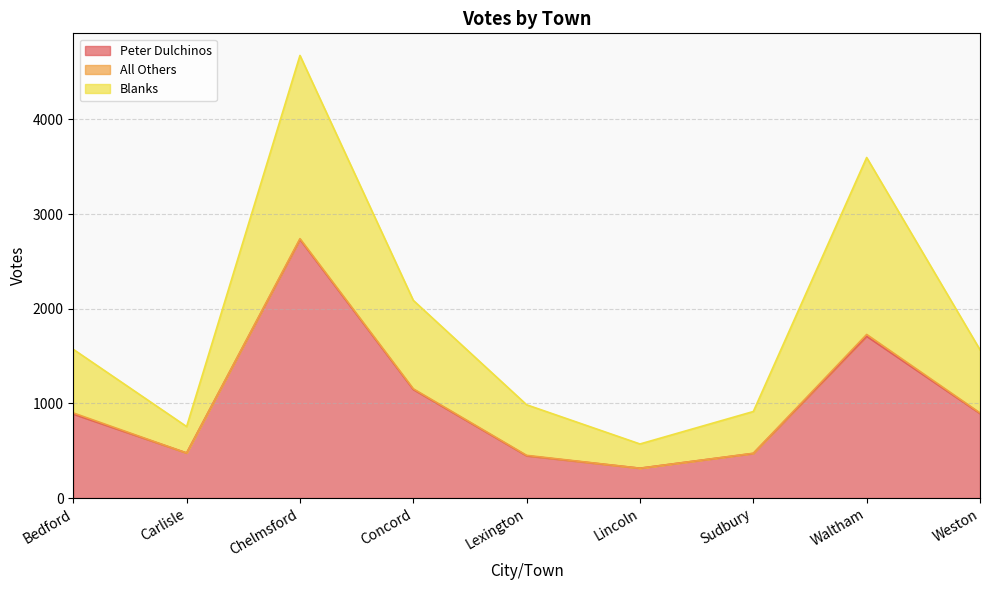

At which category is the sum across all series the highest?

Chelmsford